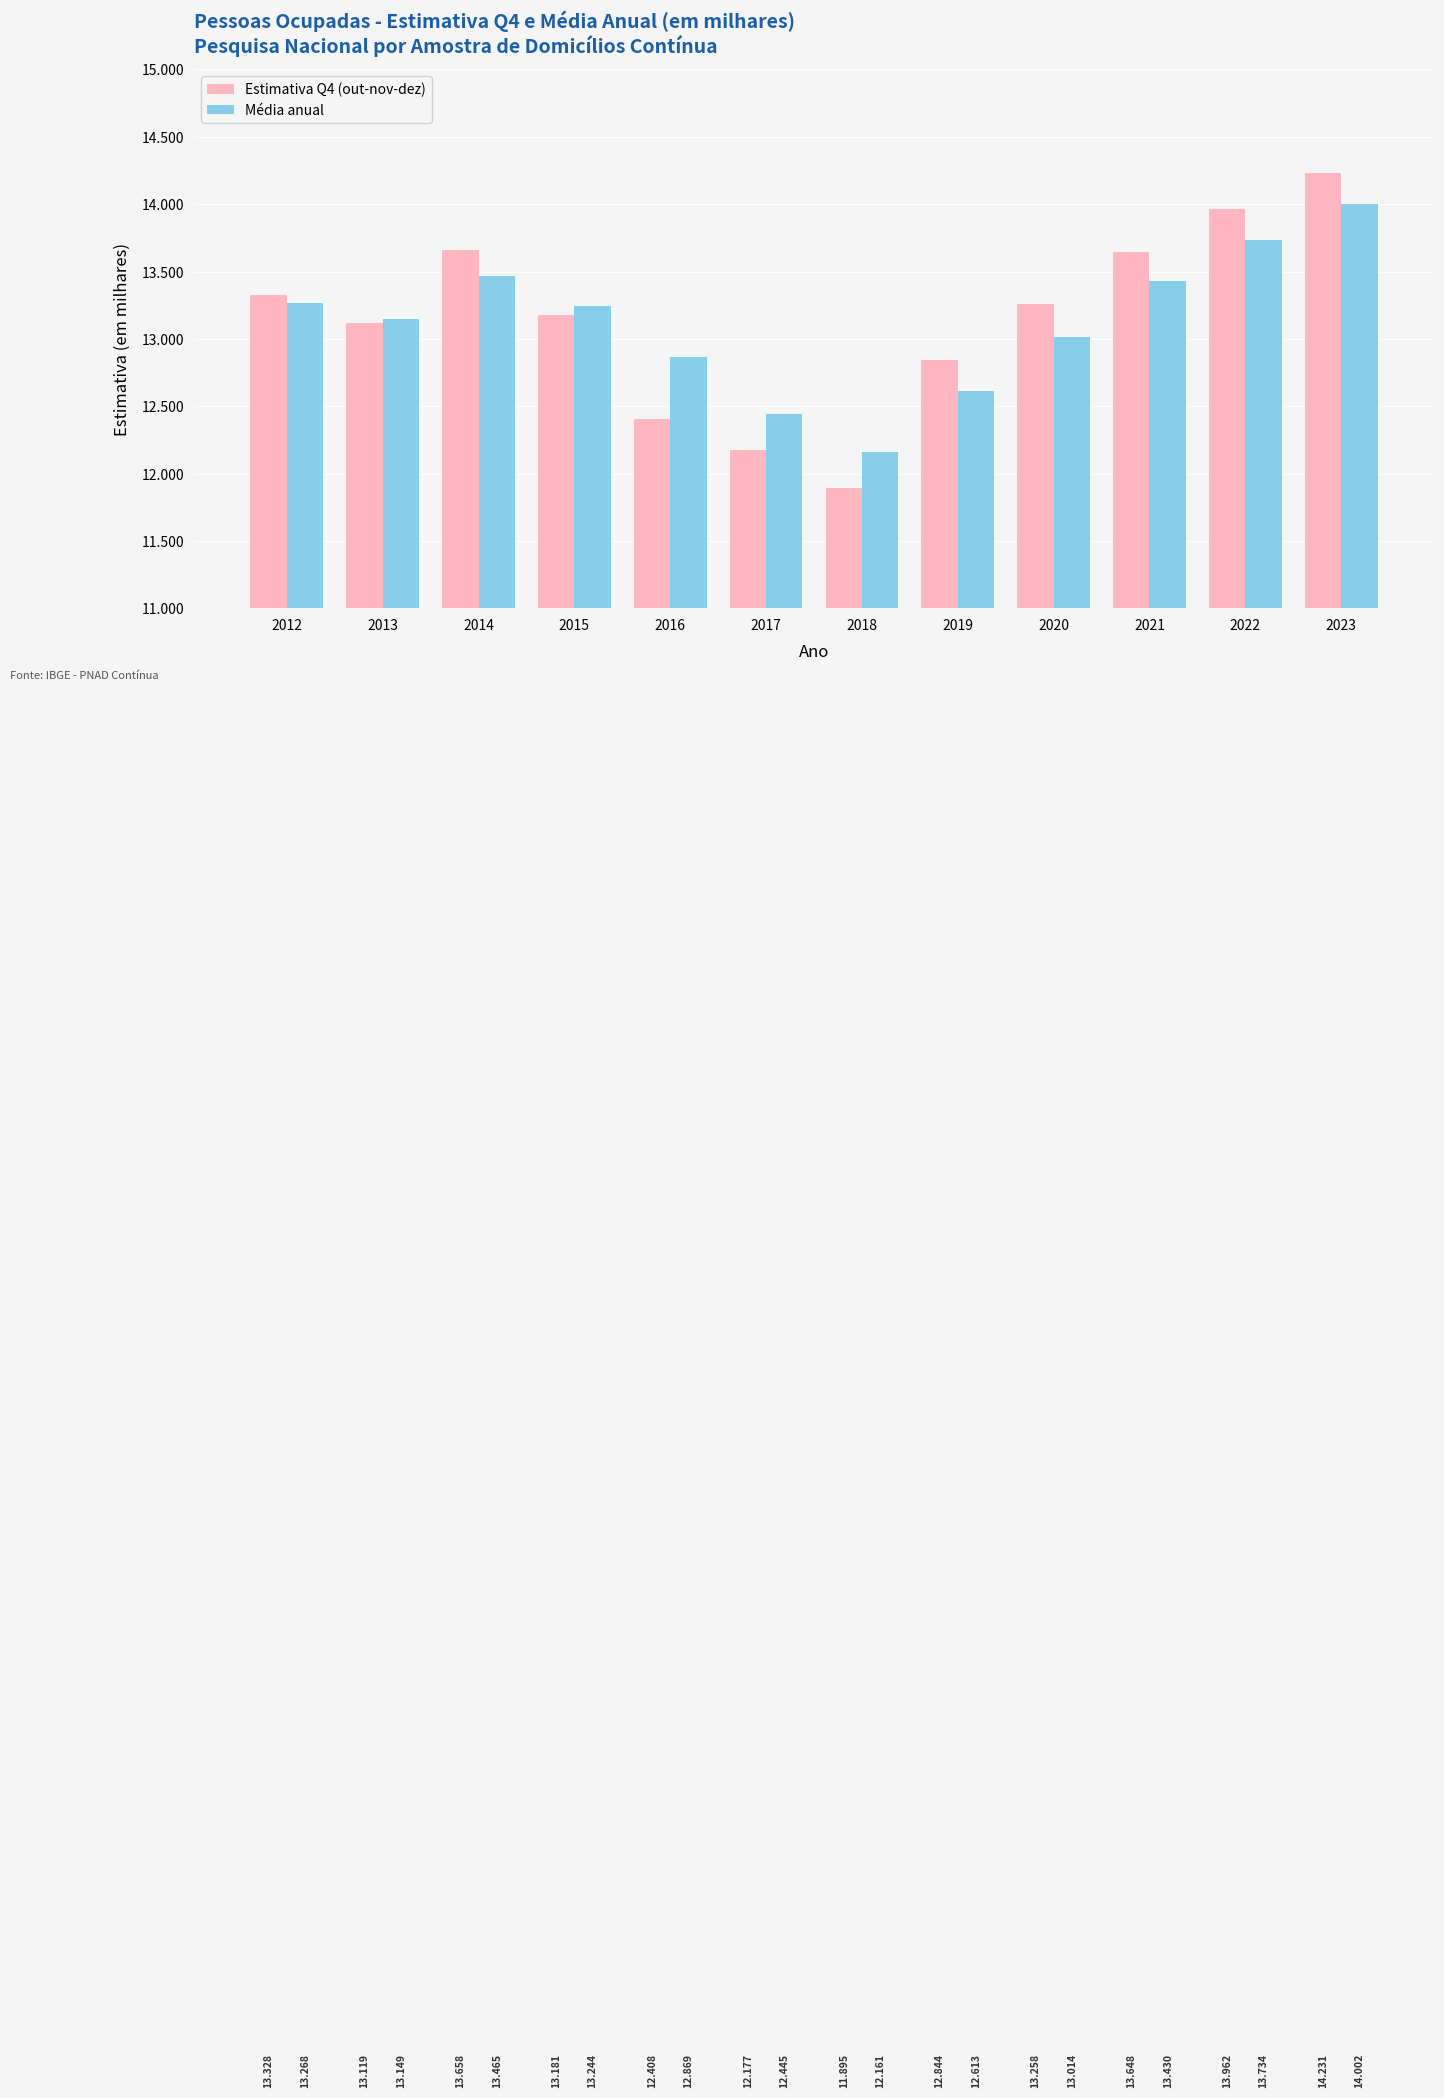

Which series has the largest total across all categories?

Estimativa Q4 (out-nov-dez)